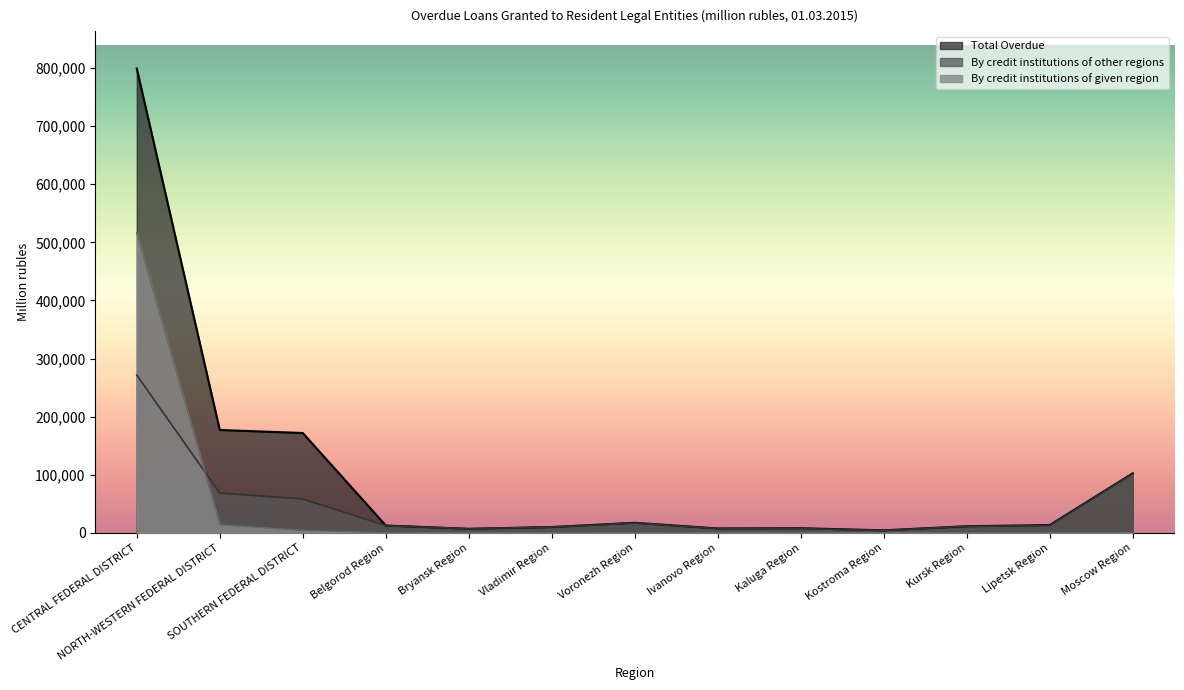

How many lines are shown in the chart?

3